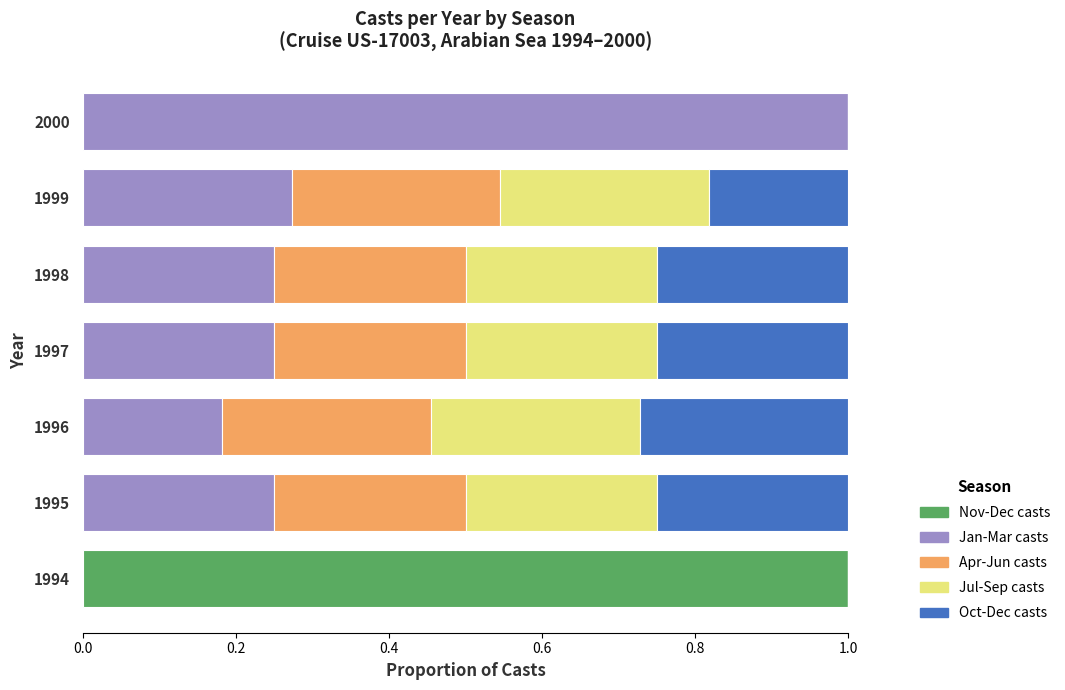

What is the total value across all series at 1997?

1.0